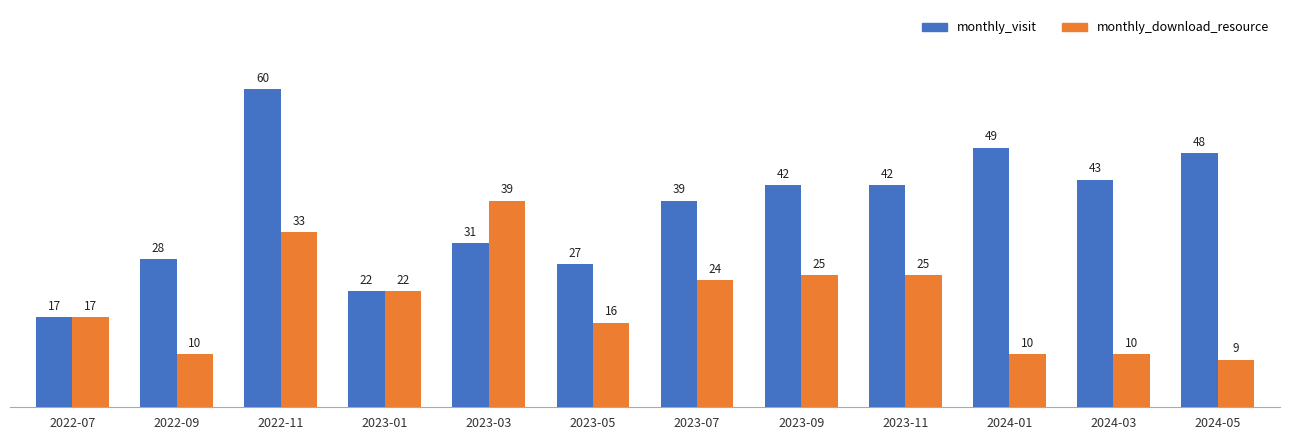

What is the sum of all monthly_download_resource values?

240